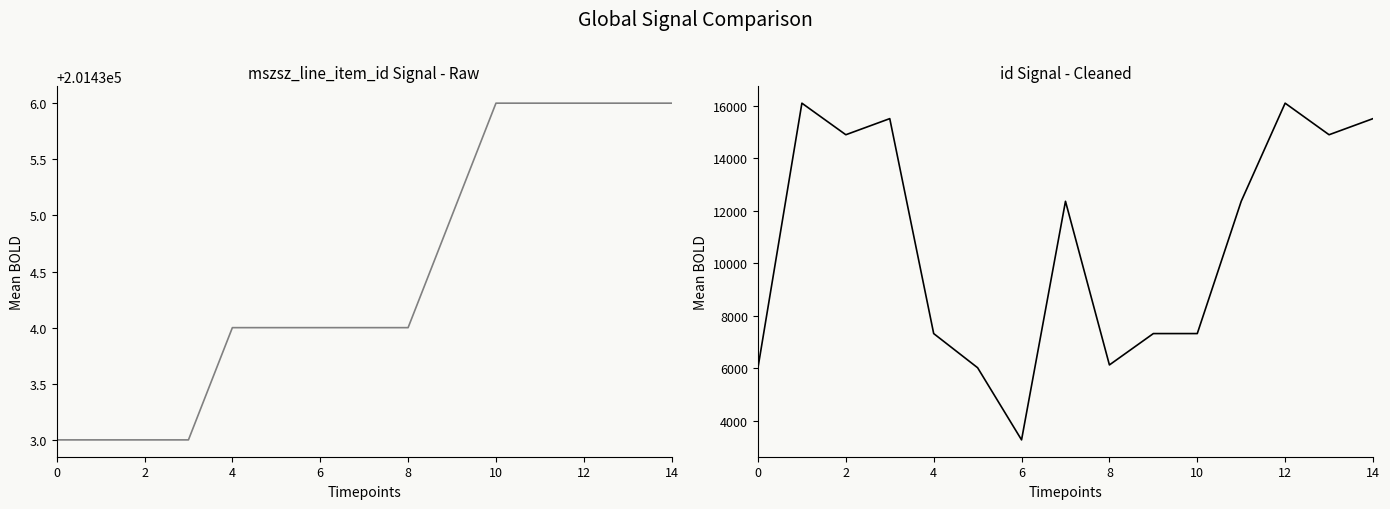

What is the maximum value shown in the chart?

201436